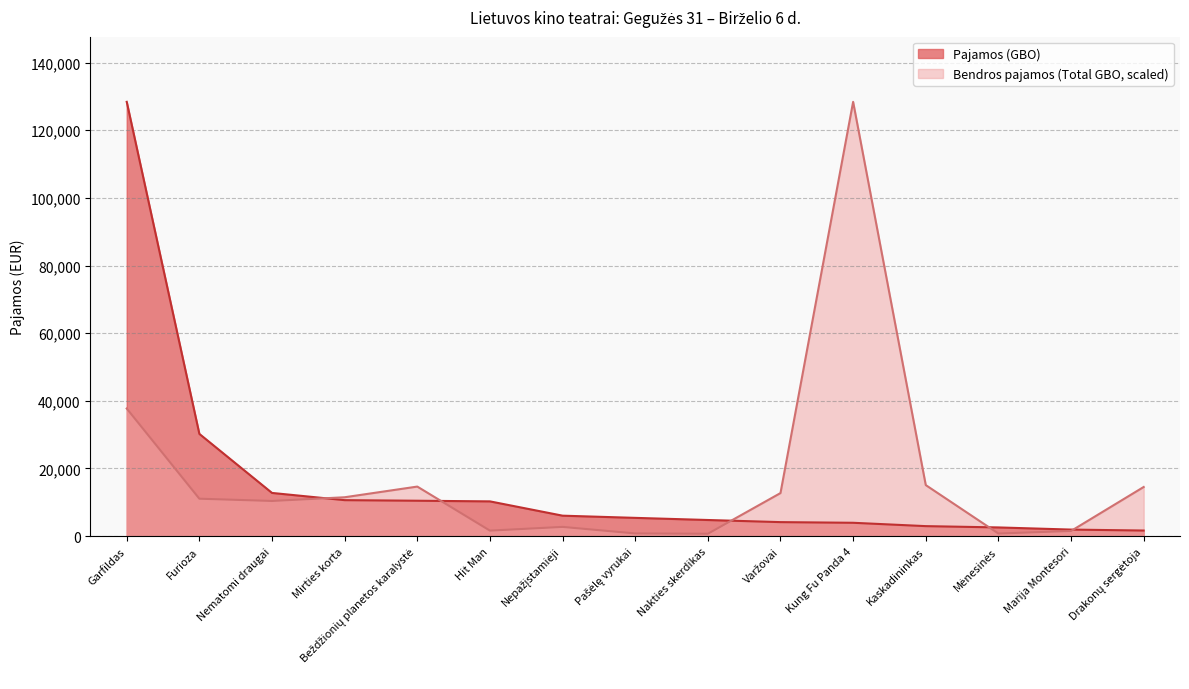

Is the value of Pajamos (GBO) at Nematomi draugai greater than the value of Bendros pajamos (Total GBO) at Marija Montesori?

Yes